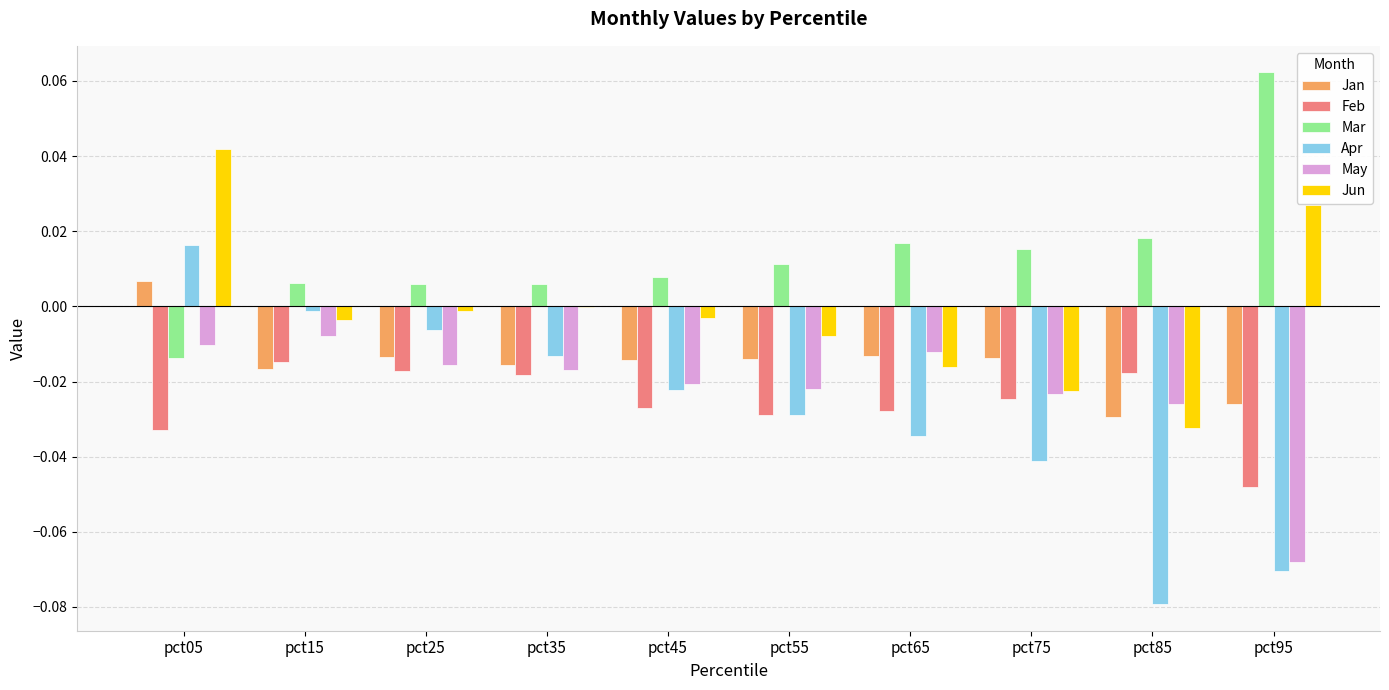

At which label does Mar first exceed 0?

pct15